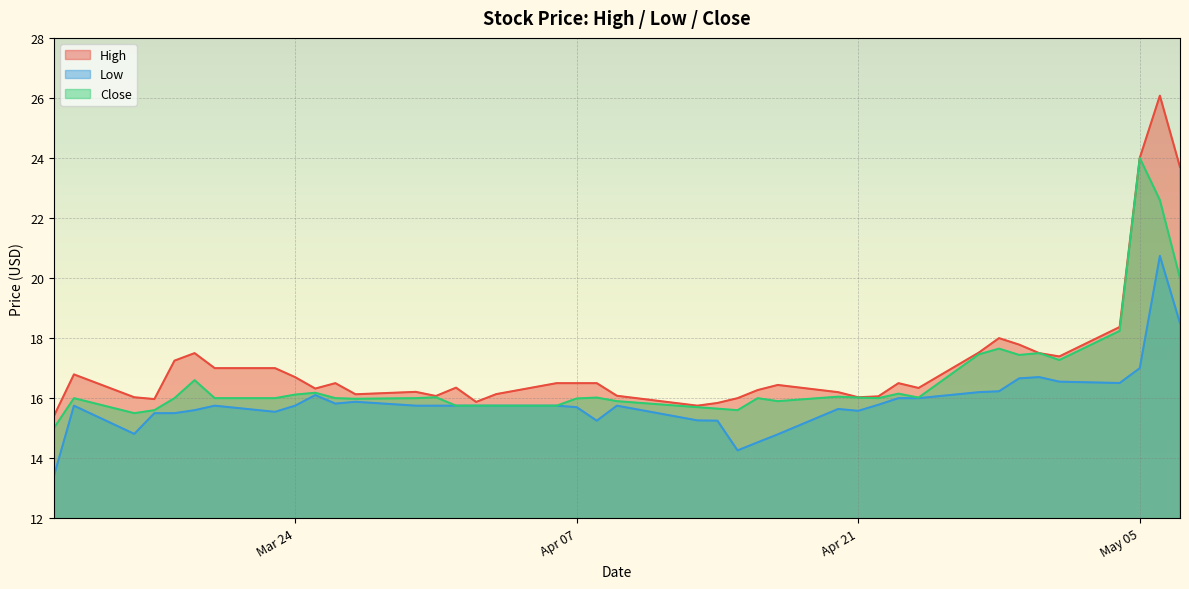

Which category has the lowest value in the Low series?

2020-03-12